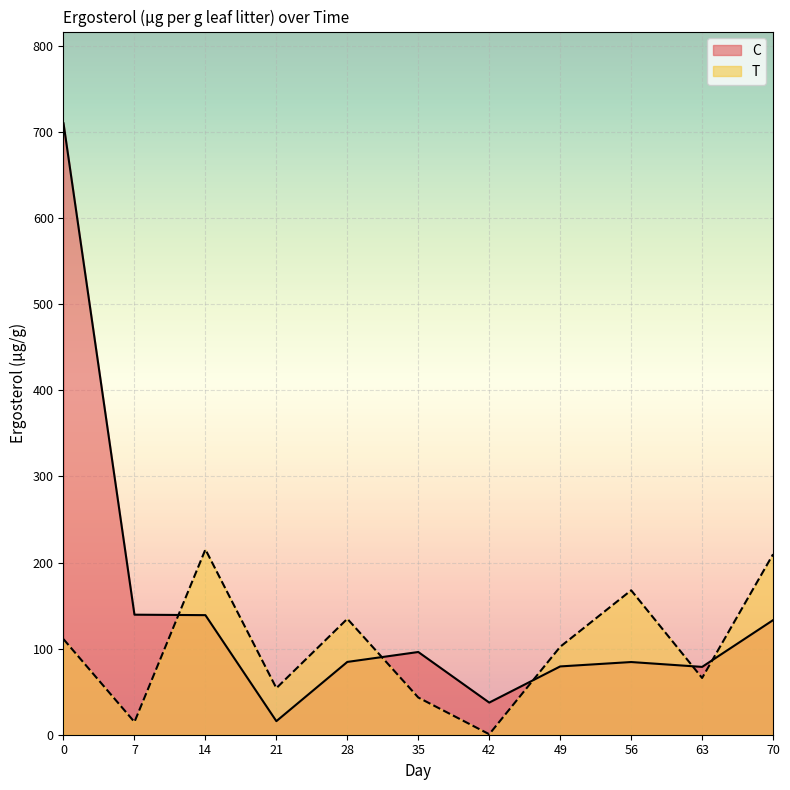

List the series in order of their overall mean, lowest first.

T, C